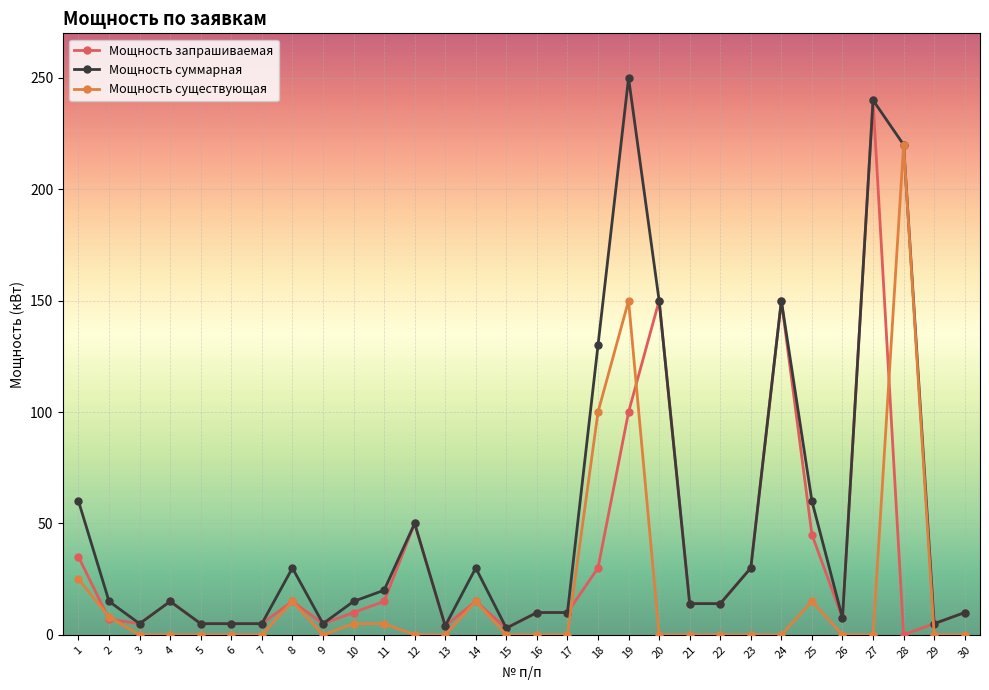

How many categories are shown in the chart?

30